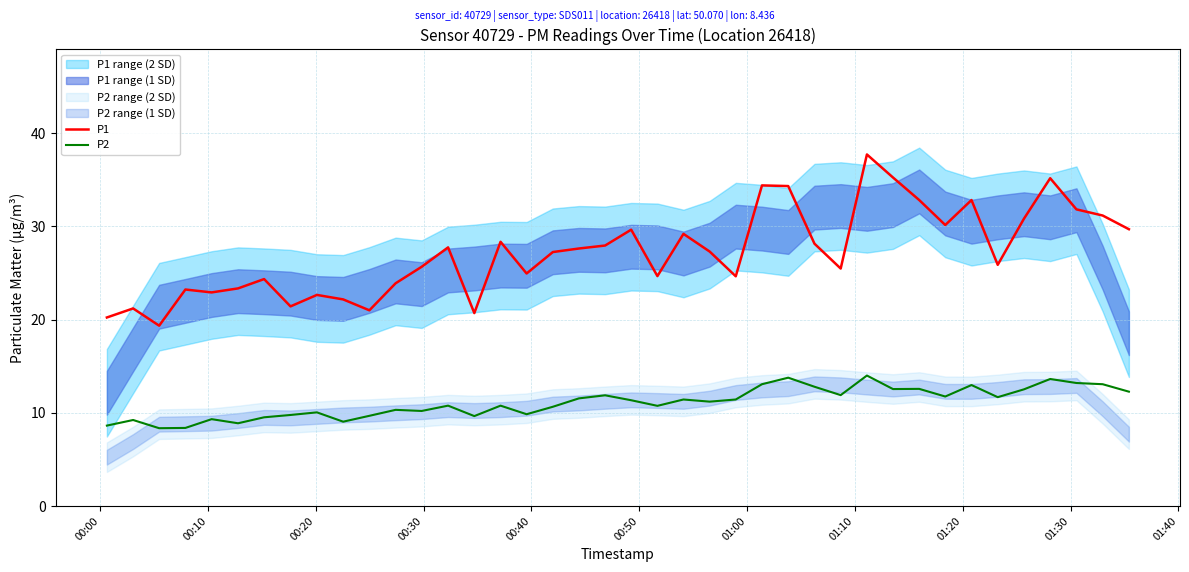

True or false: P1 and P2 intersect in this chart.

False